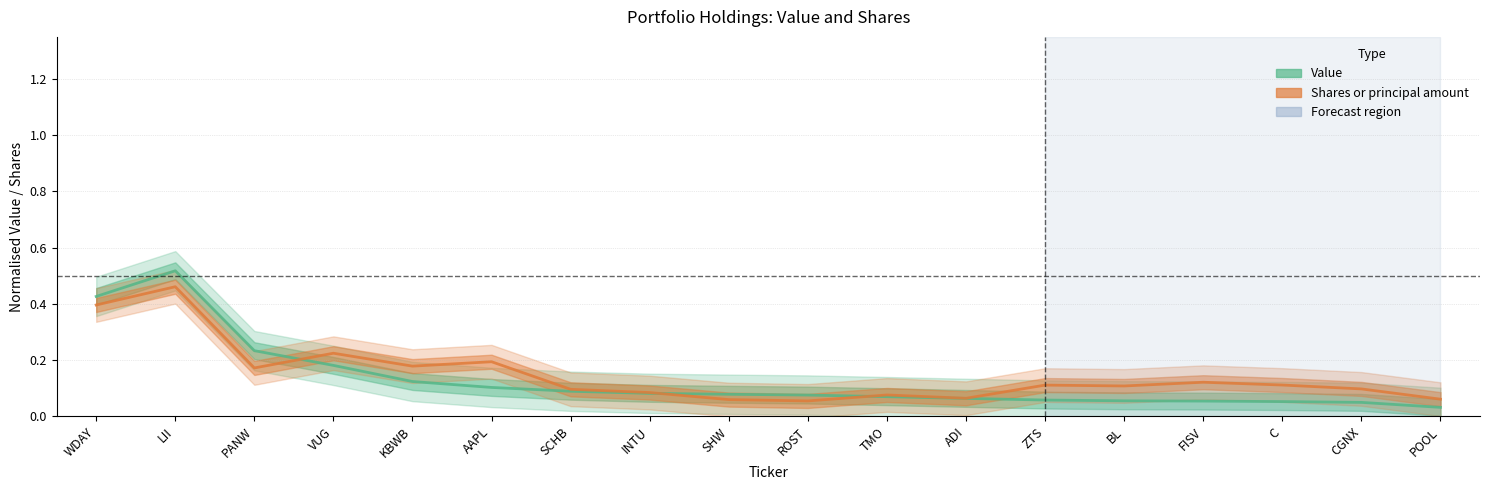

What is the sum of the Value values at PANW and WDAY?

0.7